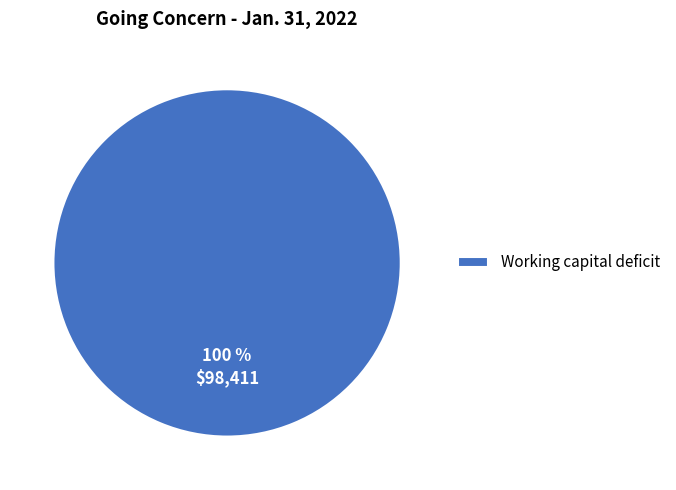

The Working capital deficit slice represents 100% of the pie. True or false?

True